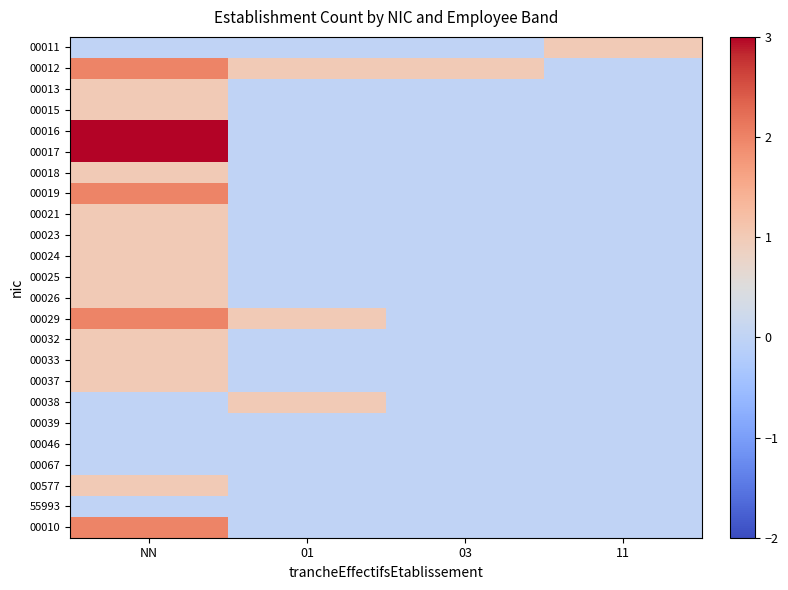

Reading left to right, list all the values displayed in this chart.

00011: NN=0	01=0	03=0	11=1
00012: NN=2	01=1	03=1	11=0
00013: NN=1	01=0	03=0	11=0
00015: NN=1	01=0	03=0	11=0
00016: NN=3	01=0	03=0	11=0
00017: NN=3	01=0	03=0	11=0
00018: NN=1	01=0	03=0	11=0
00019: NN=2	01=0	03=0	11=0
00021: NN=1	01=0	03=0	11=0
00023: NN=1	01=0	03=0	11=0
00024: NN=1	01=0	03=0	11=0
00025: NN=1	01=0	03=0	11=0
00026: NN=1	01=0	03=0	11=0
00029: NN=2	01=1	03=0	11=0
00032: NN=1	01=0	03=0	11=0
00033: NN=1	01=0	03=0	11=0
00037: NN=1	01=0	03=0	11=0
00038: NN=0	01=1	03=0	11=0
00039: NN=0	01=0	03=0	11=0
00046: NN=0	01=0	03=0	11=0
00067: NN=0	01=0	03=0	11=0
00577: NN=1	01=0	03=0	11=0
55993: NN=0	01=0	03=0	11=0
00010: NN=2	01=0	03=0	11=0